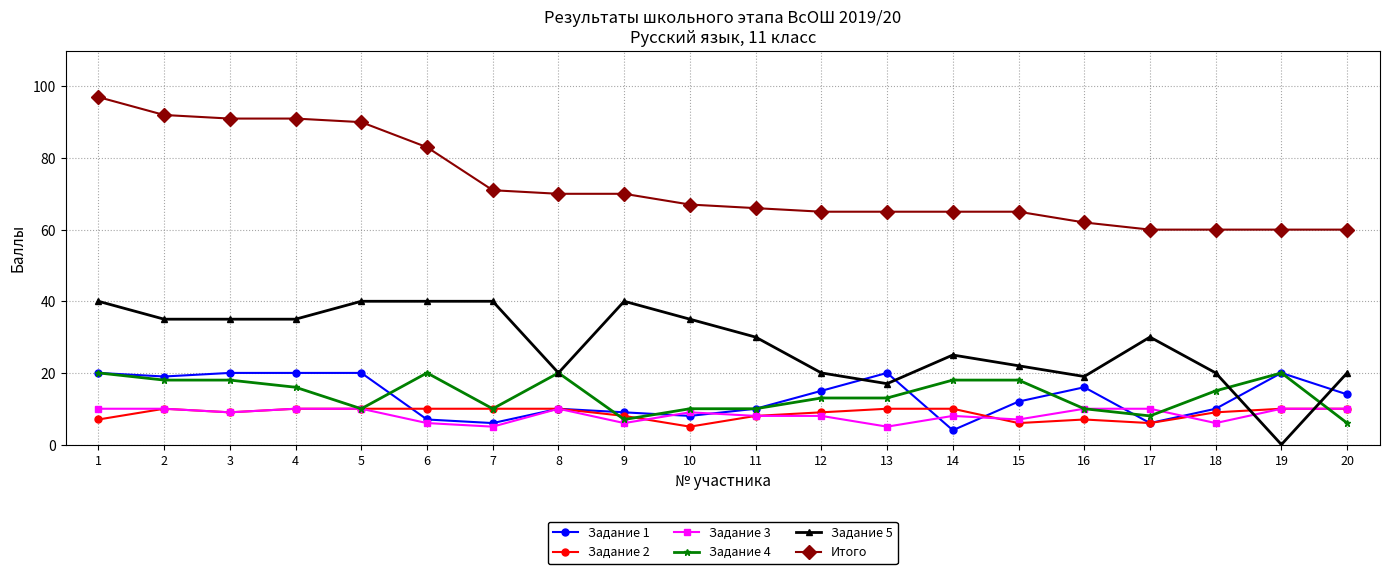

Which series has the largest total across all categories?

Итого